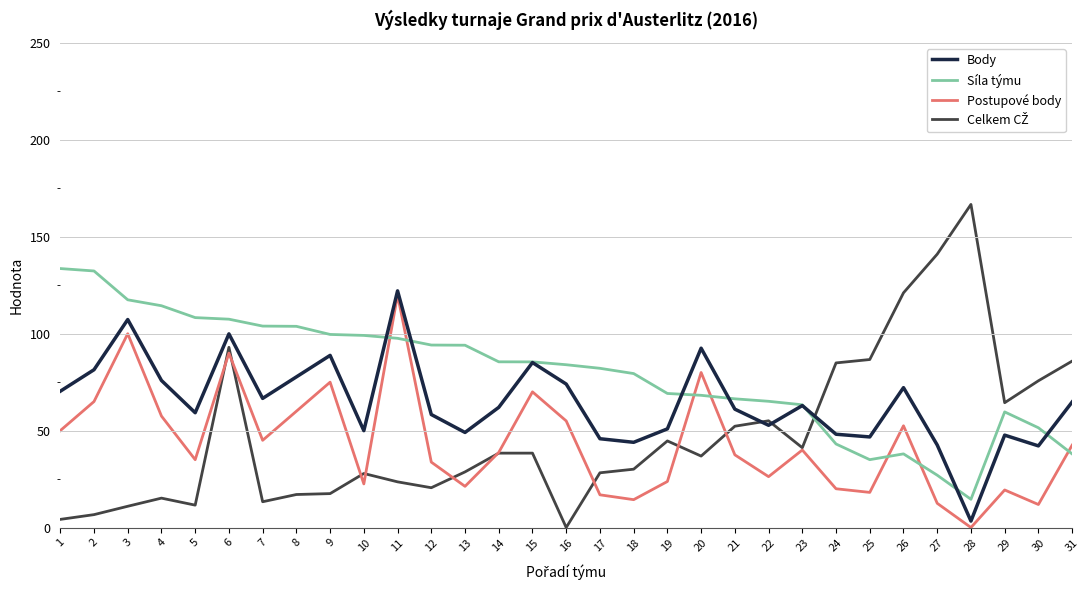

Which series has the largest total across all categories?

Síla týmu